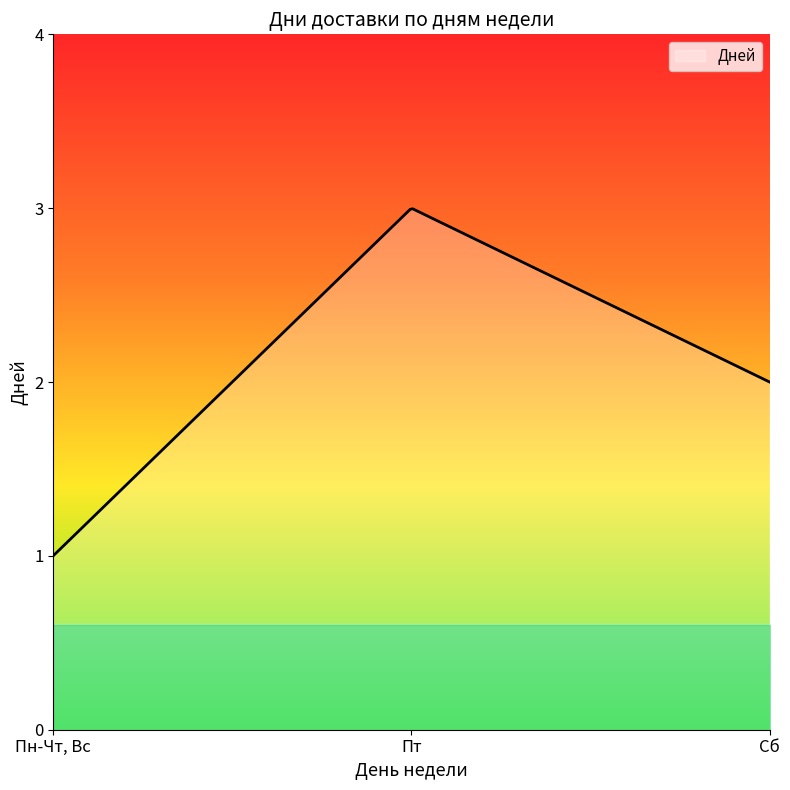

Does the chart have visible grid lines?

No